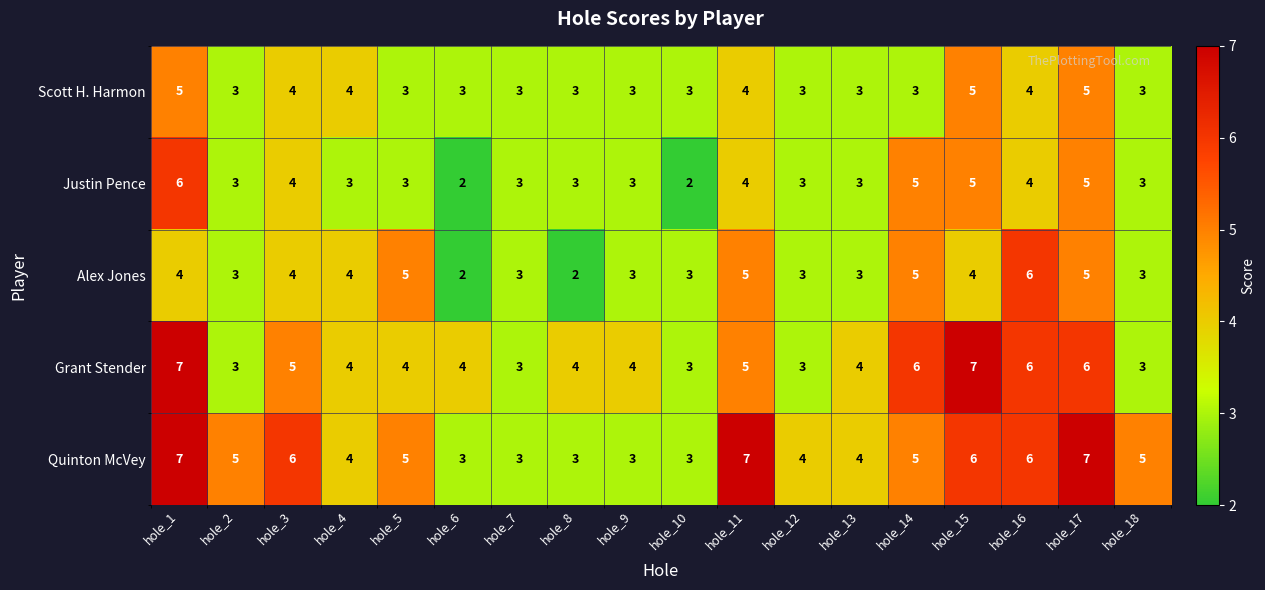

Which series changed the most between hole_4 and hole_17?

Quinton McVey